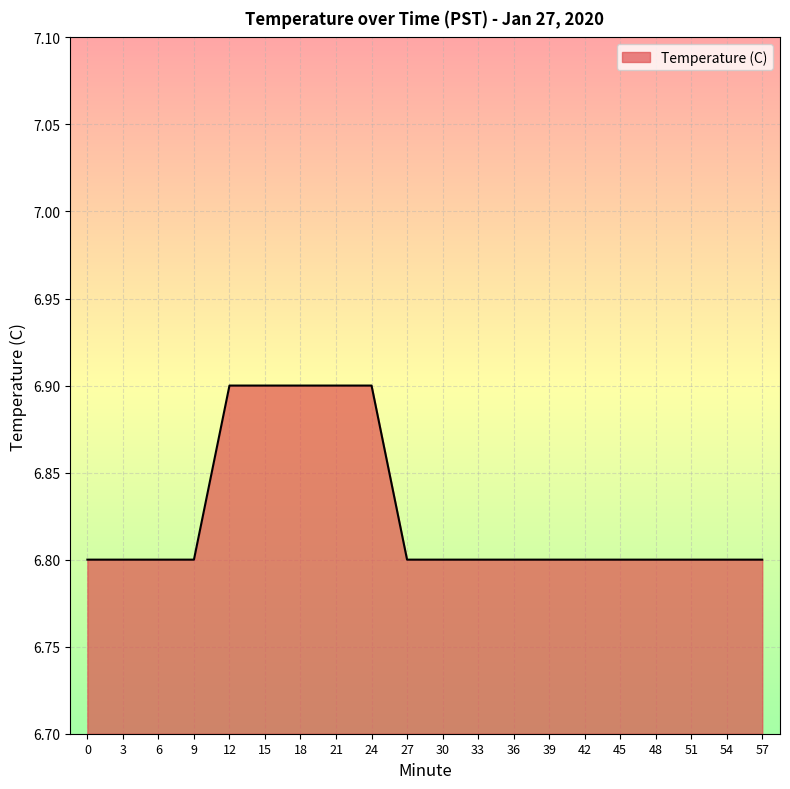

What is the smallest value displayed?

6.8